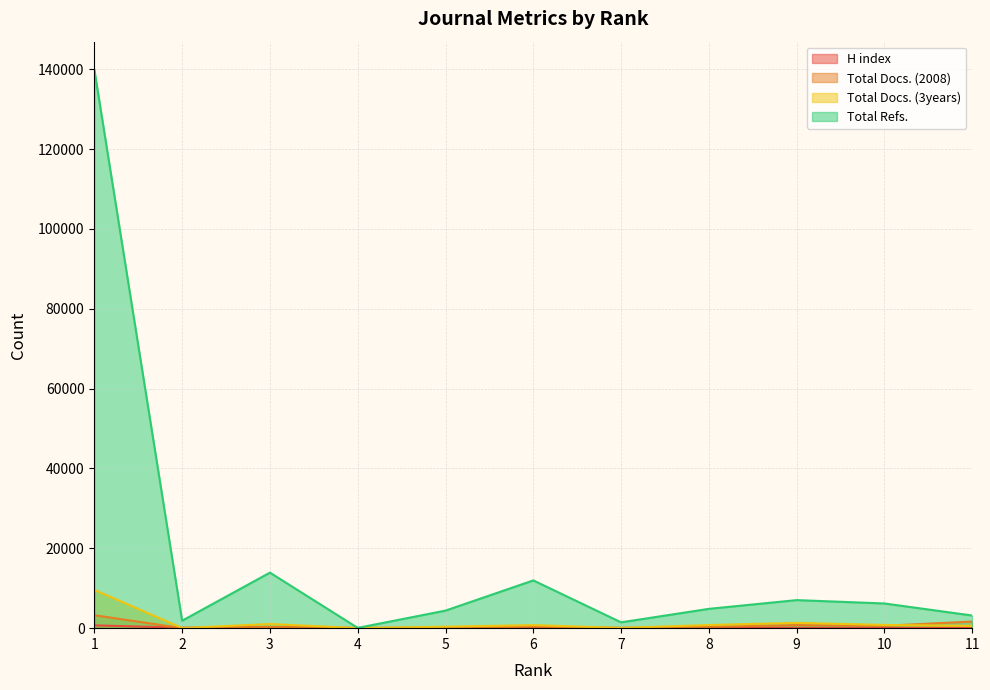

At which label is Total Docs. (3years) closest to 4805?

9